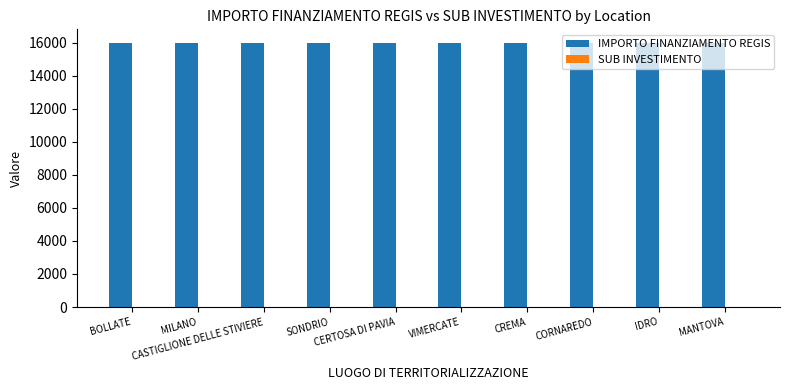

What is the sum of all IMPORTO FINANZIAMENTO REGIS values?

160000.0